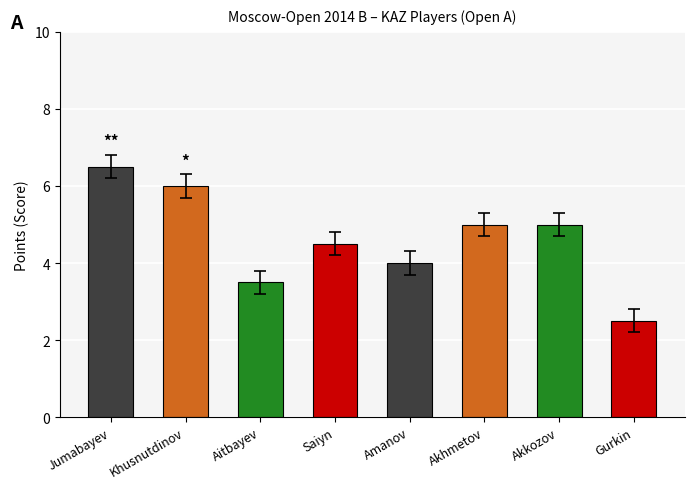

Are the bars horizontal?

No